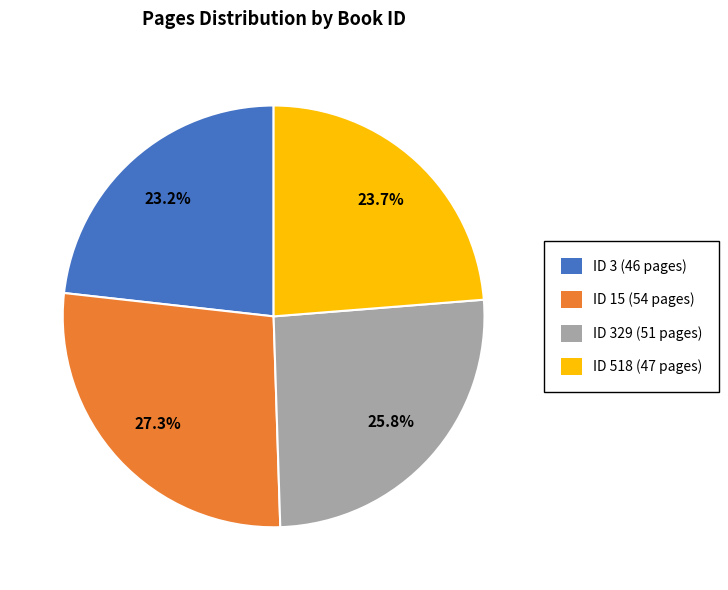

Count the number of slices in the pie.

4